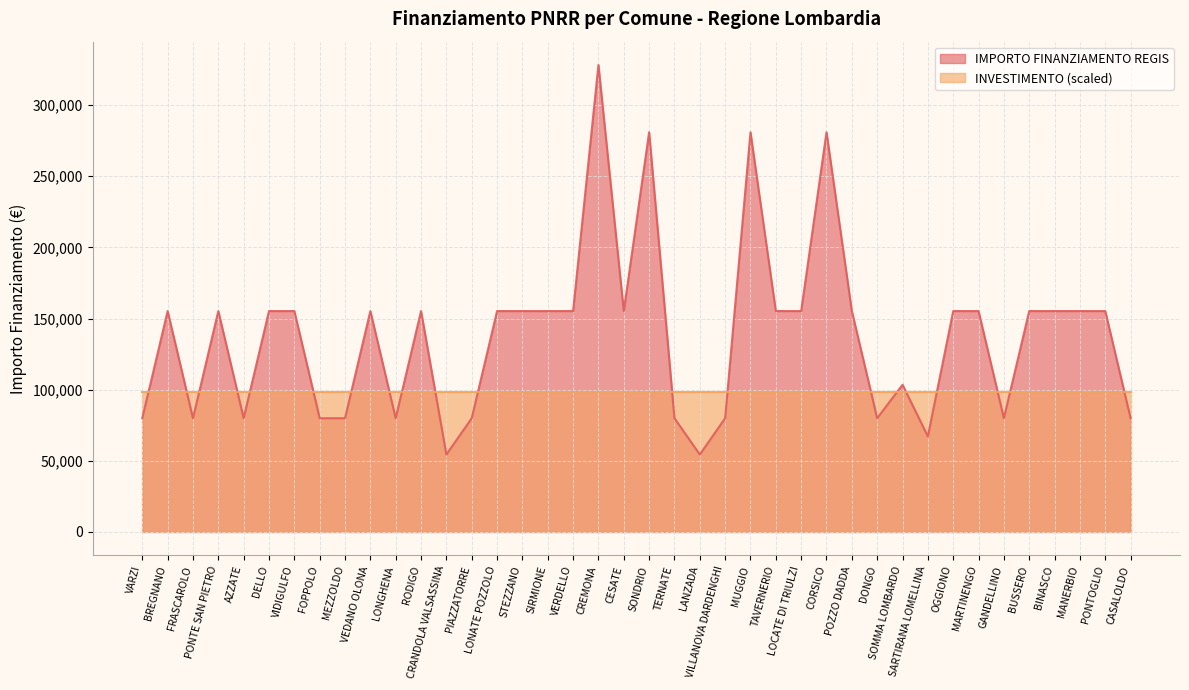

What position from the left is DONGO?

30